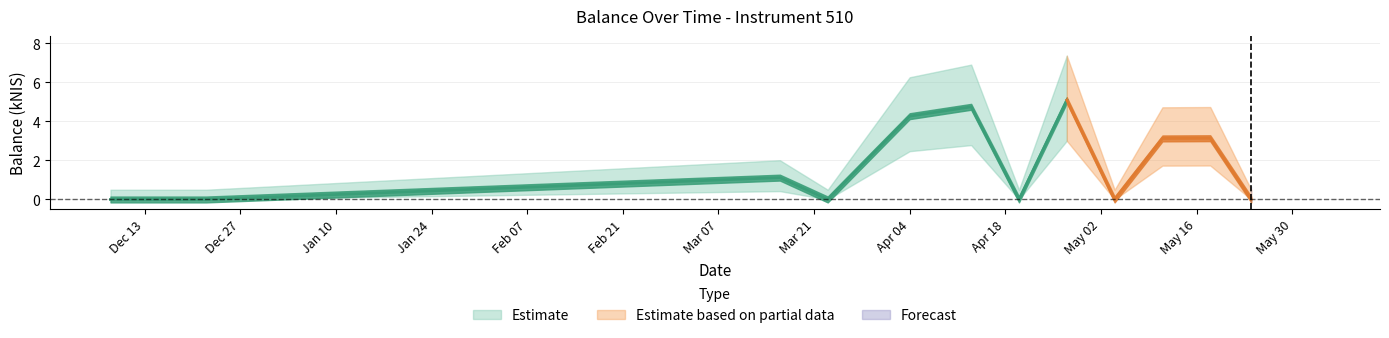

What is the difference between the values at 2022-12-22 and 2023-04-13?

4.8